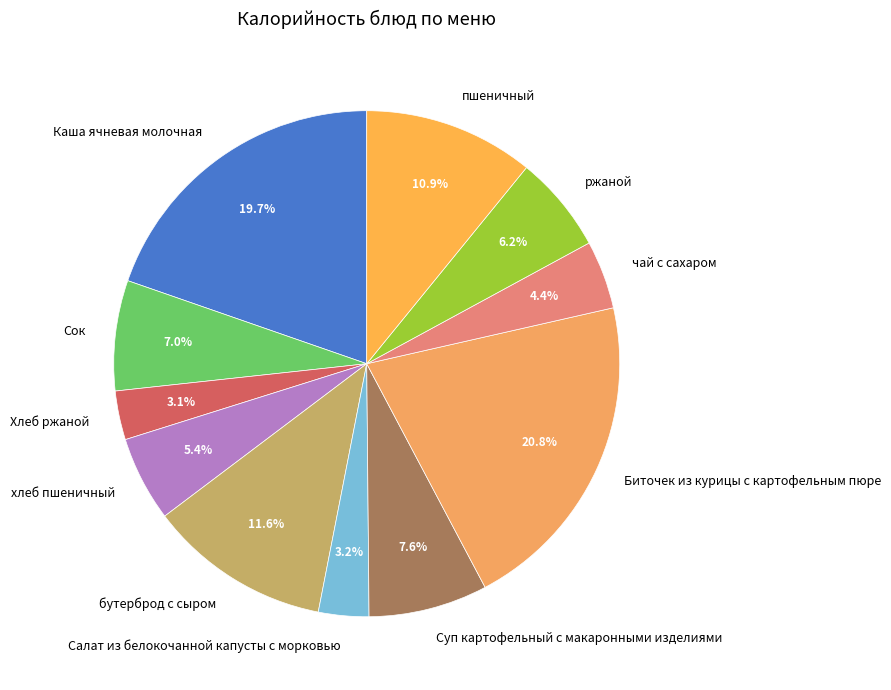

Which has a higher value, ржаной or Каша ячневая молочная?

Каша ячневая молочная